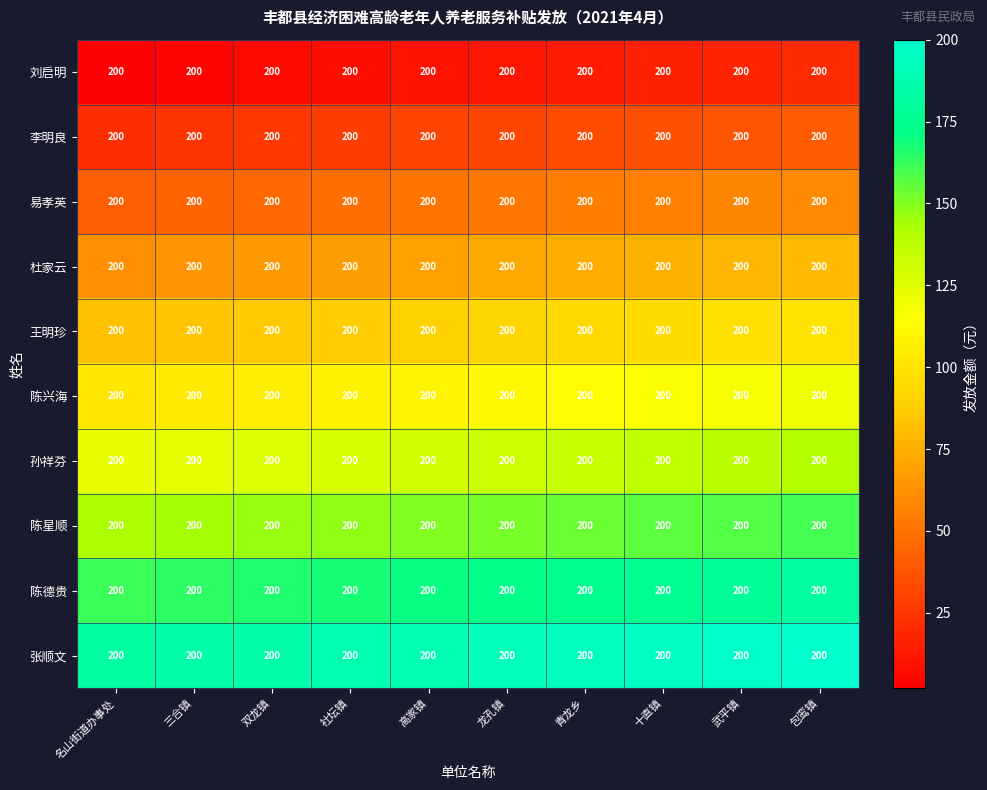

Between 双龙镇 and 青龙乡, which is larger?

青龙乡